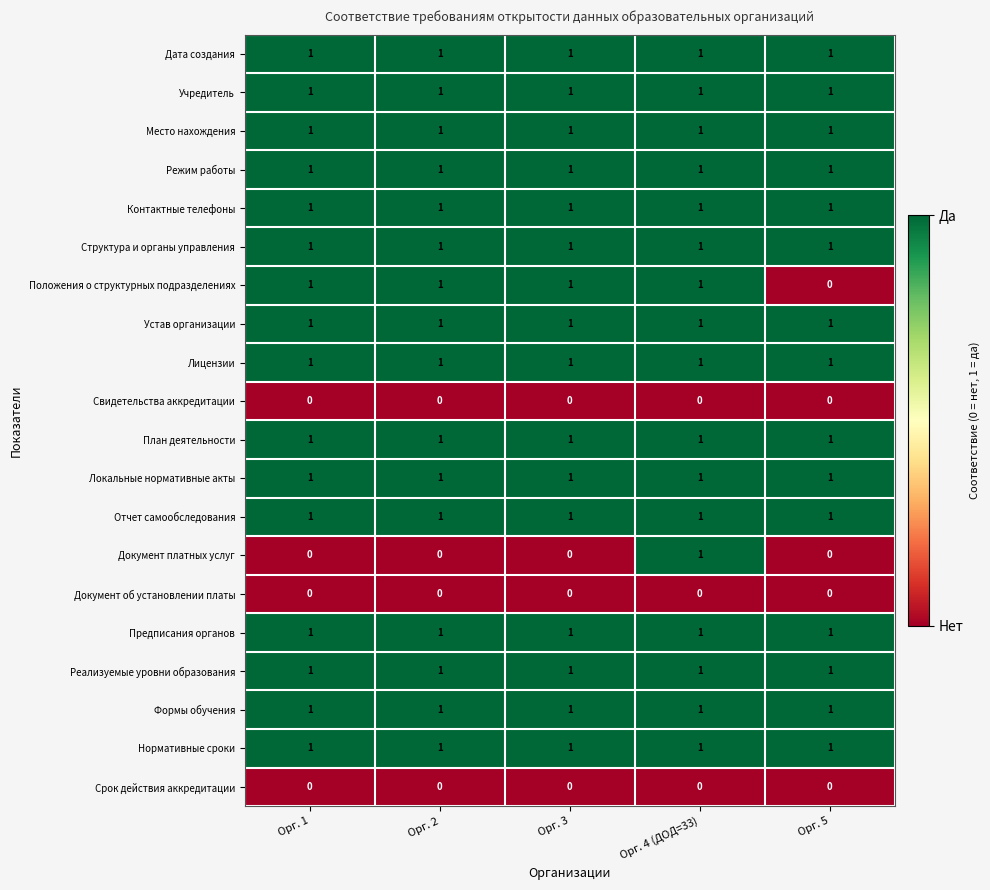

At how many categories does at least one series exceed 0?

5